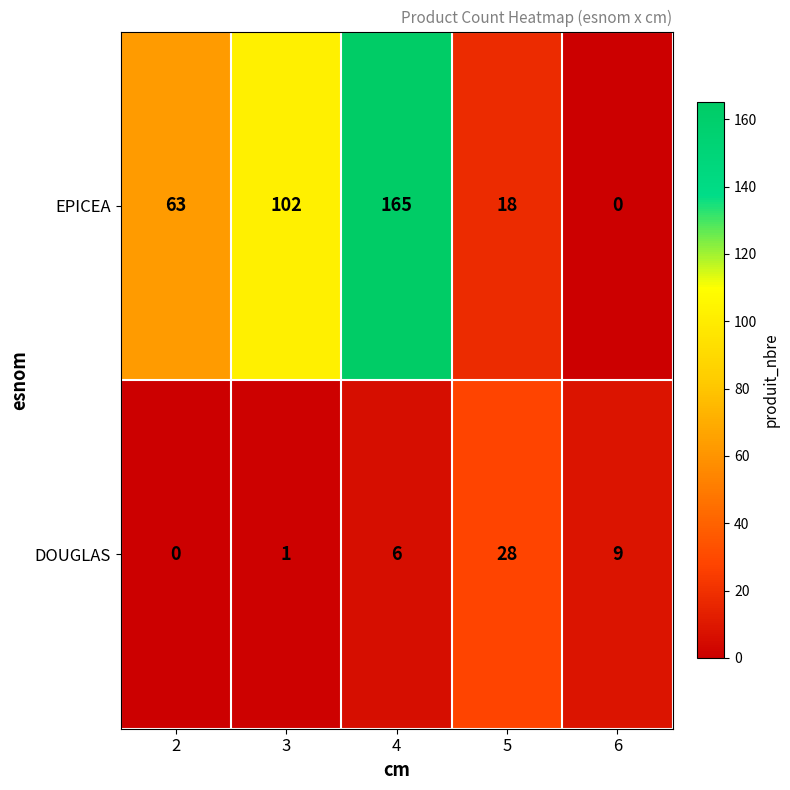

The EPICEA series shows 25 at 2. True or false?

False